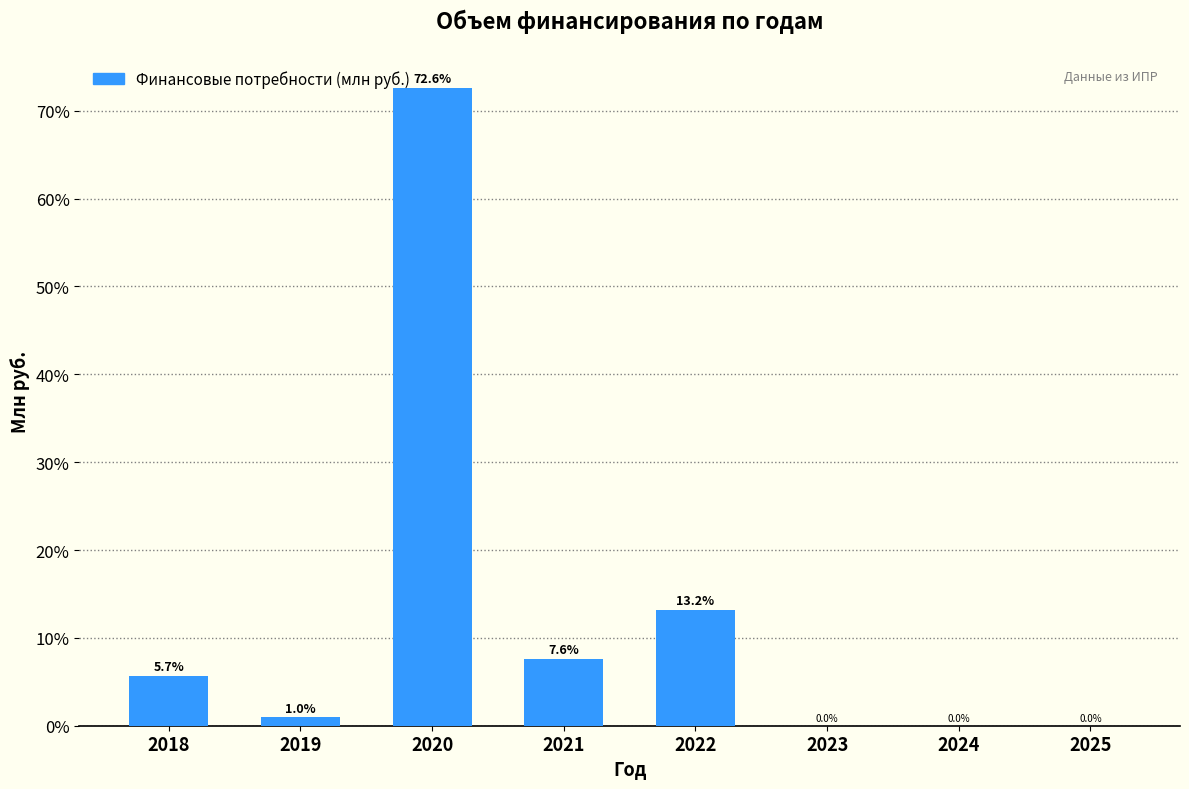

Reading left to right, what are all the values shown in this chart?

2018=5.7	2019=1.0	2020=72.6	2021=7.6	2022=13.2	2023=0.0	2024=0.0	2025=0.0